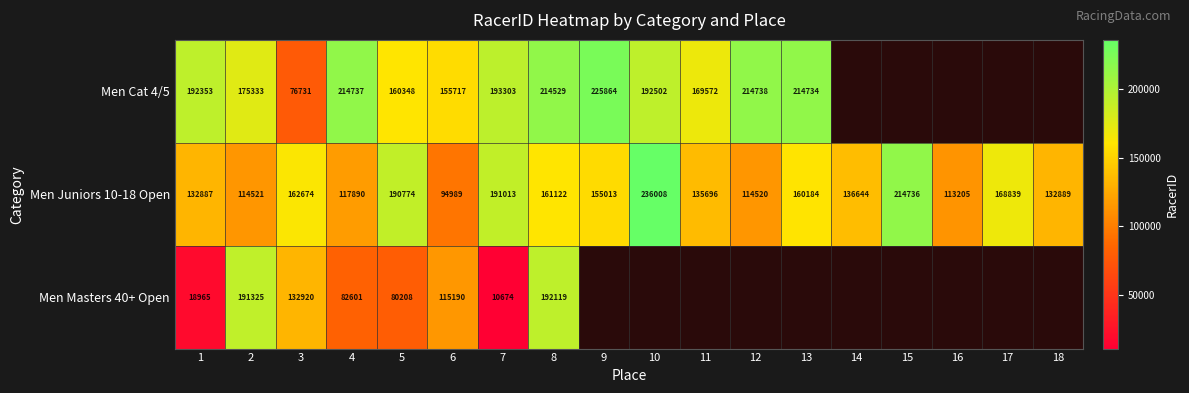

At 7, list the series in order from smallest to largest.

Men Masters 40+ Open, Men Juniors 10-18 Open, Men Cat 4/5